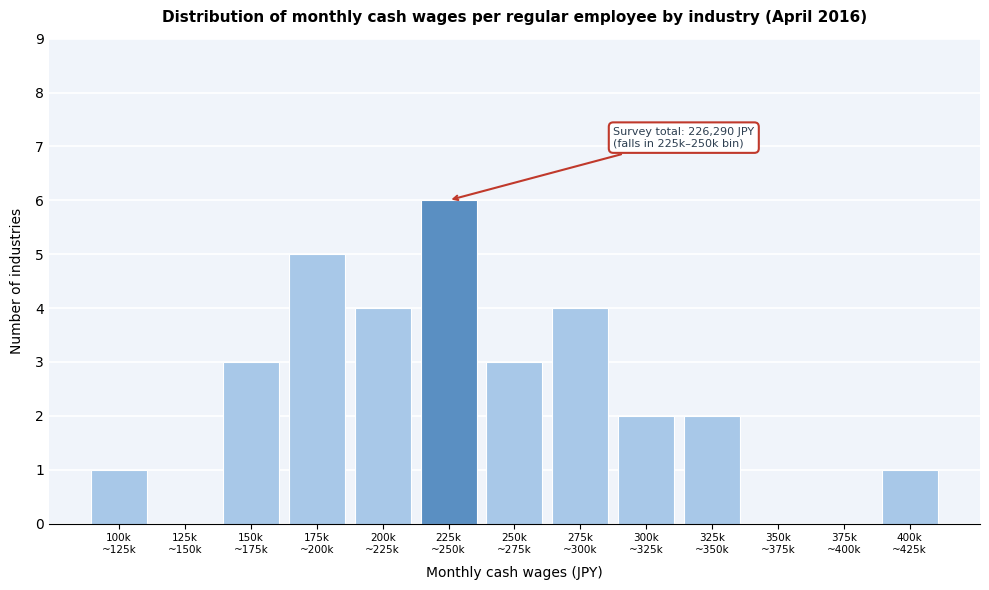

What is the greatest value displayed?

6